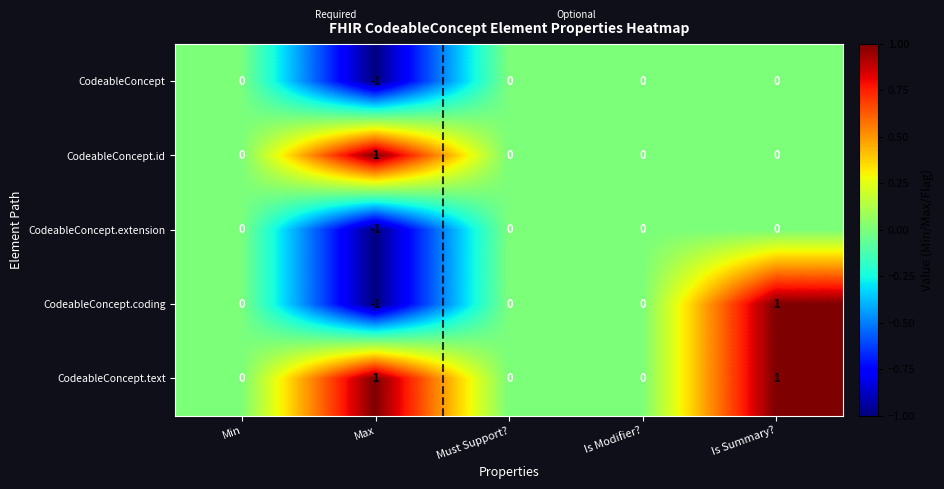

How many data points does each series have?

5